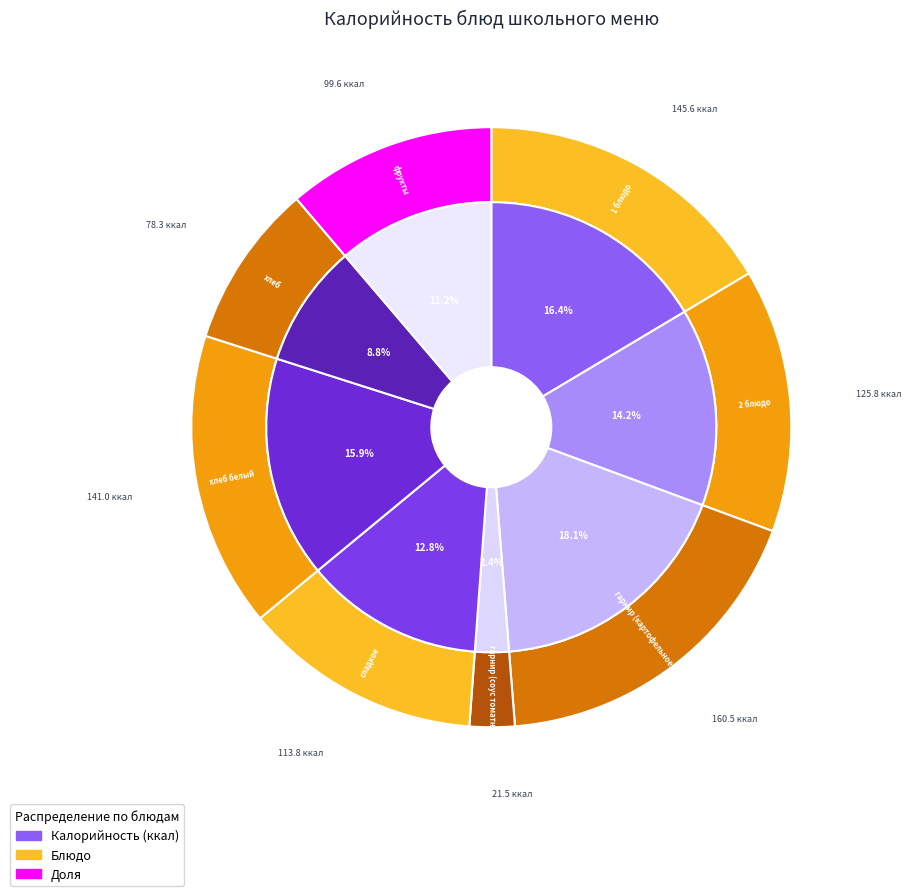

Count the number of slices in the pie.

8